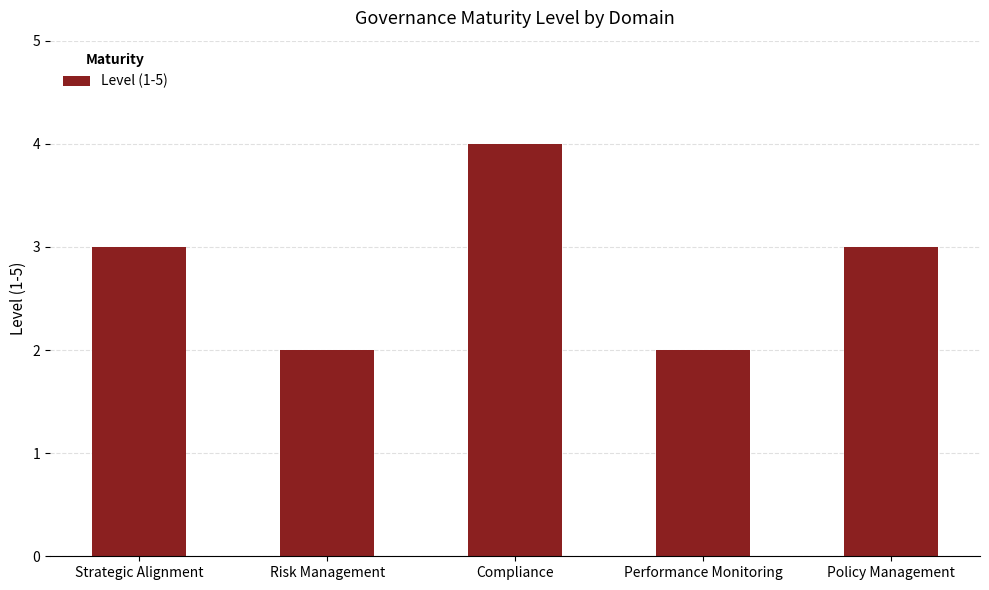

The chart shows a value of 3 at Policy Management. True or false?

True